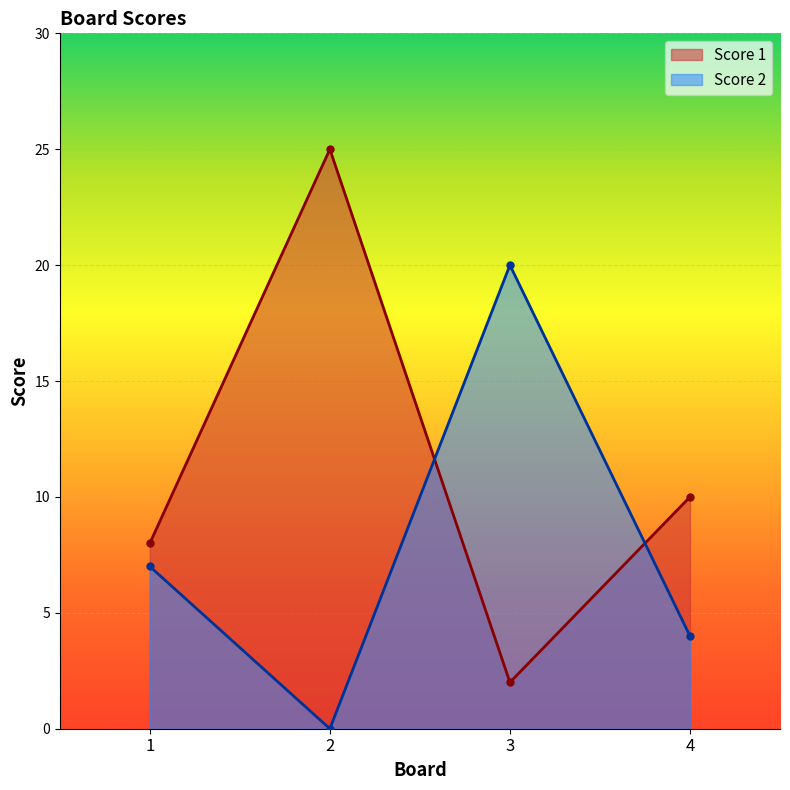

Which series has the largest range (max minus min)?

Score 1